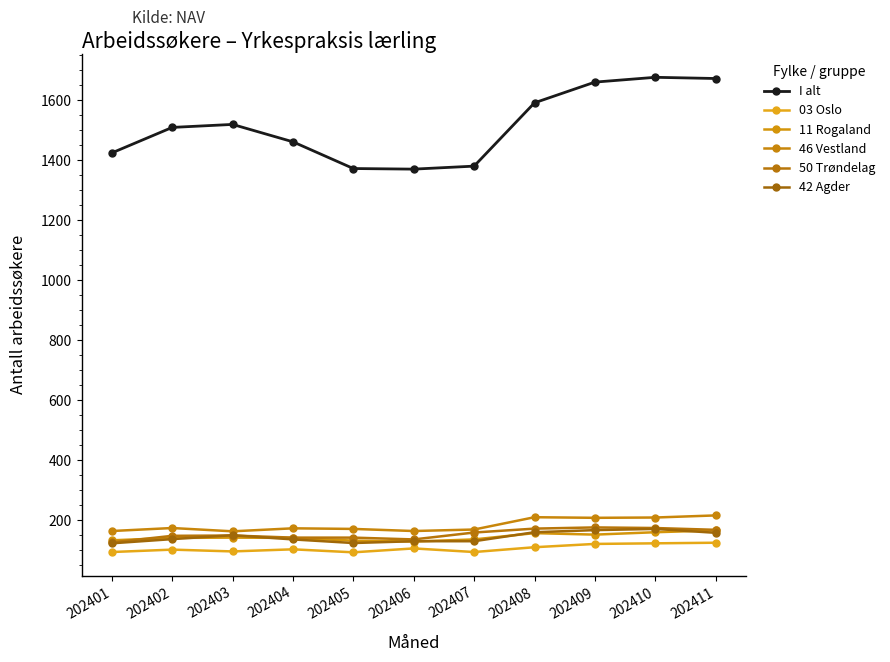

Reading right to left, list all the values displayed in this chart.

I alt: 1672	1676	1660	1591	1380	1370	1372	1461	1519	1509	1424
03 Oslo: 125	123	121	110	94	106	93	103	96	102	94
11 Rogaland: 166	160	152	157	136	129	132	141	142	141	133
46 Vestland: 216	209	208	210	169	164	171	173	163	174	164
50 Trøndelag: 168	174	176	172	159	136	142	142	149	148	126
42 Agder: 158	171	167	160	130	130	124	136	150	137	123